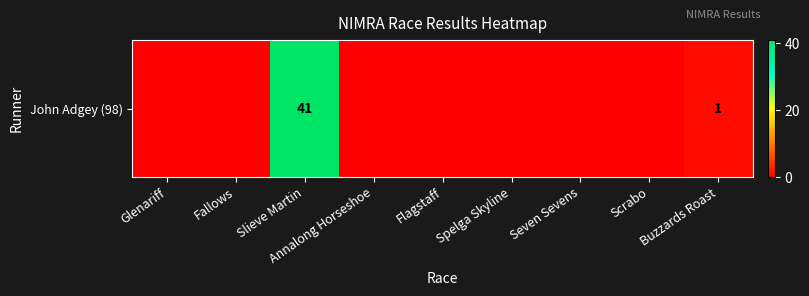

Reading left to right, extract all data points from this chart.

Glenariff=0	Fallows=0	Slieve Martin=41	Annalong Horseshoe=0	Flagstaff=0	Spelga Skyline=0	Seven Sevens=0	Scrabo=0	Buzzards Roast=1